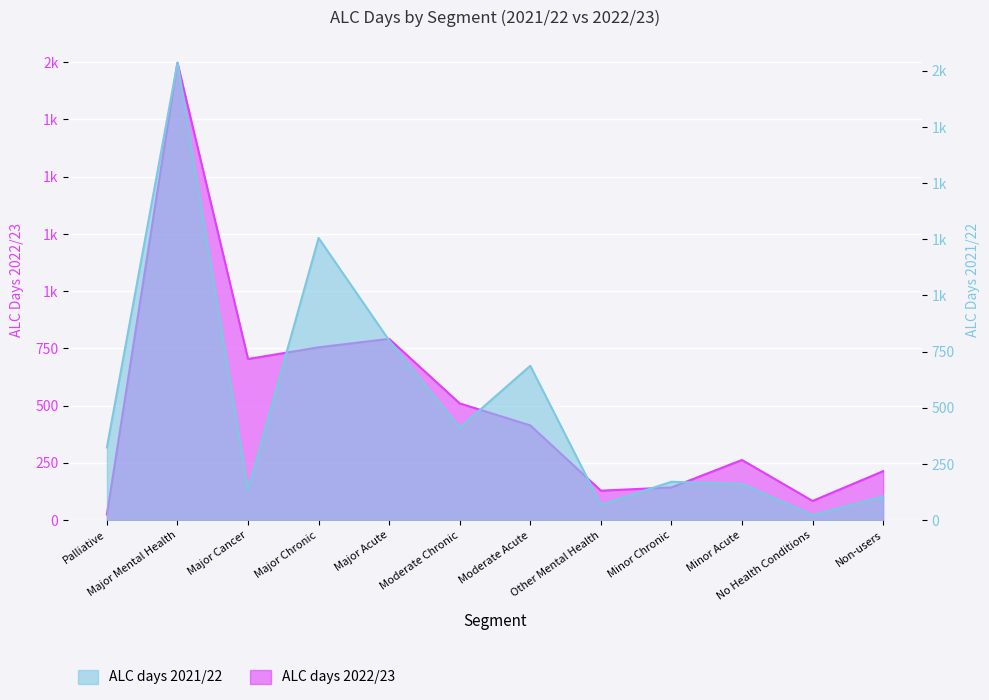

True or false: ALC days 2022/23 and ALC days 2021/22 intersect in this chart.

True